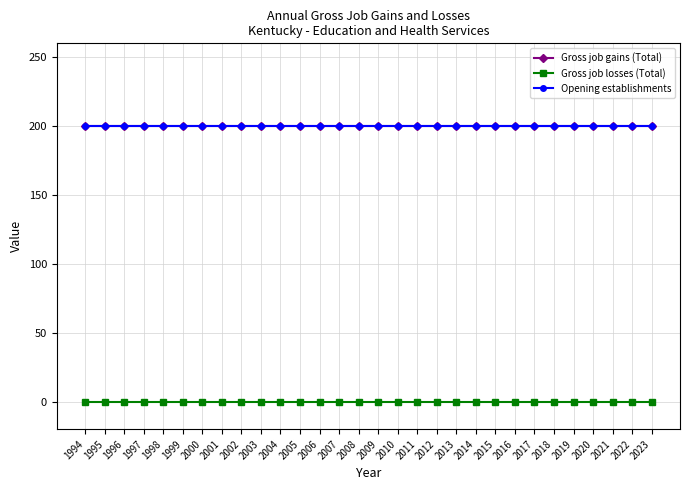

Does the chart have visible grid lines?

Yes